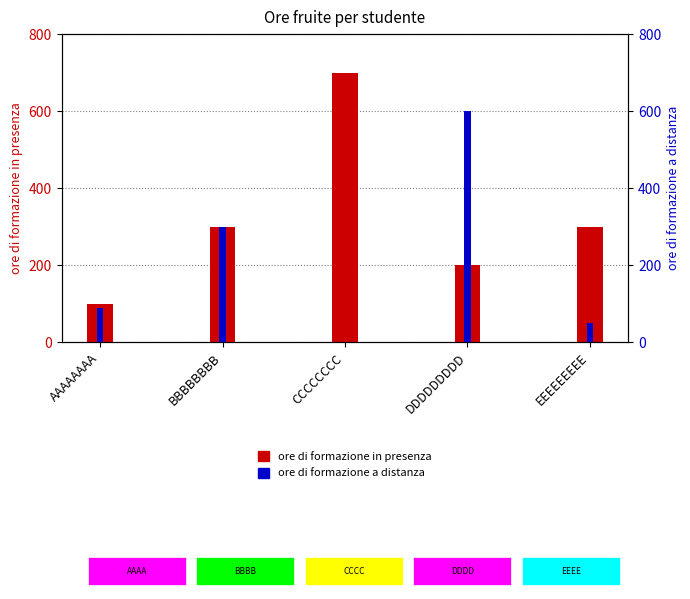

At CCCCCCCC, list the series in order from largest to smallest.

ore di formazione in presenza, ore di formazione a distanza